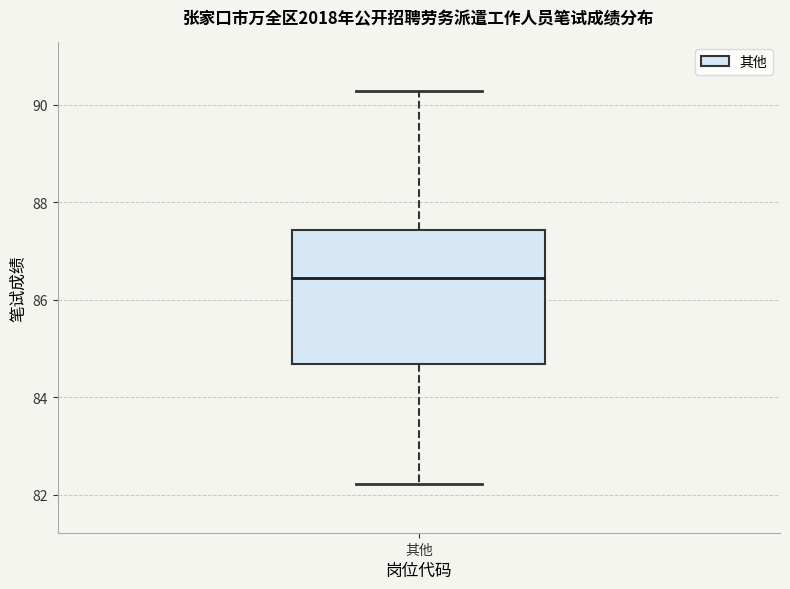

Read this box plot against the y-axis: the position of the median line, the range covered by the box, and the ends of both whiskers. The values are not printed on the chart, so give them approximately, as read against the axis.

median 86.4, box 84.6 to 87.4, whiskers 82.2 to 90.2